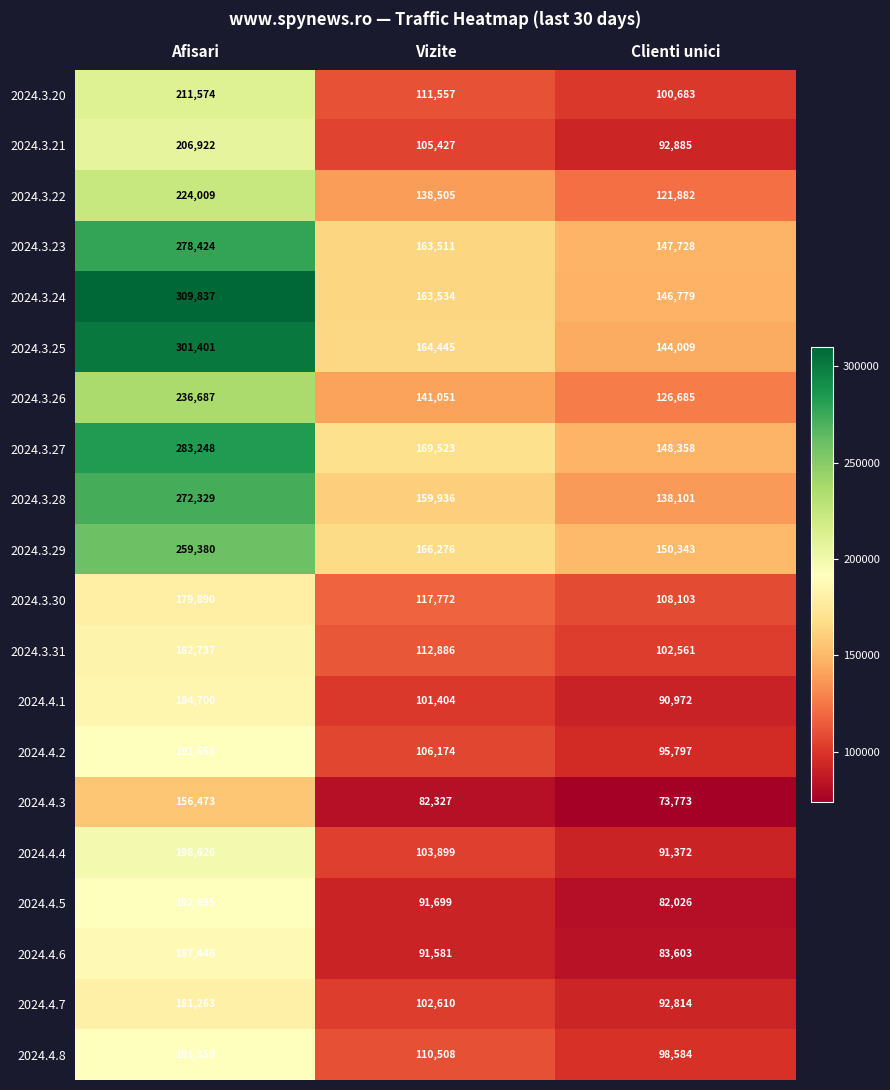

What is the spread (max minus min) of values at Vizite?

87196